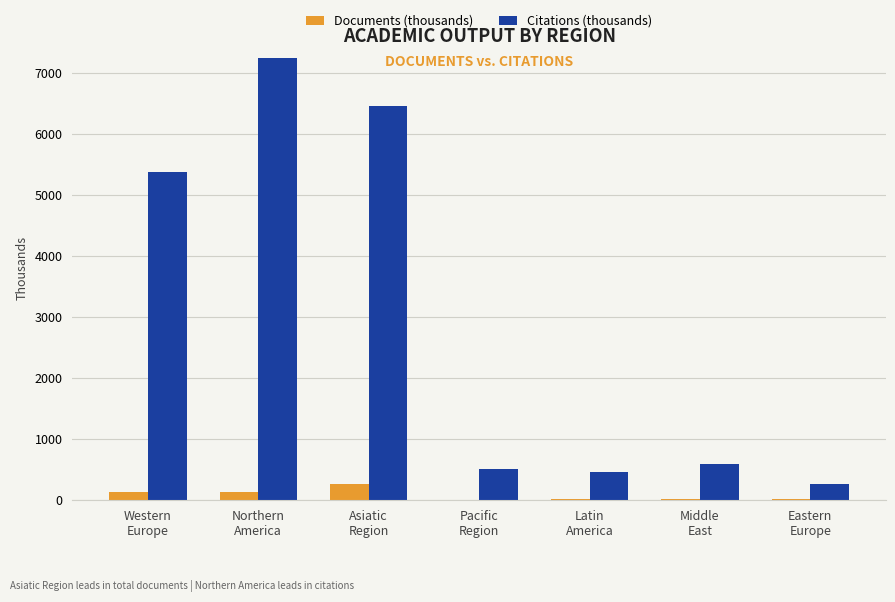

Which series has the largest total across all categories?

Citations (thousands)